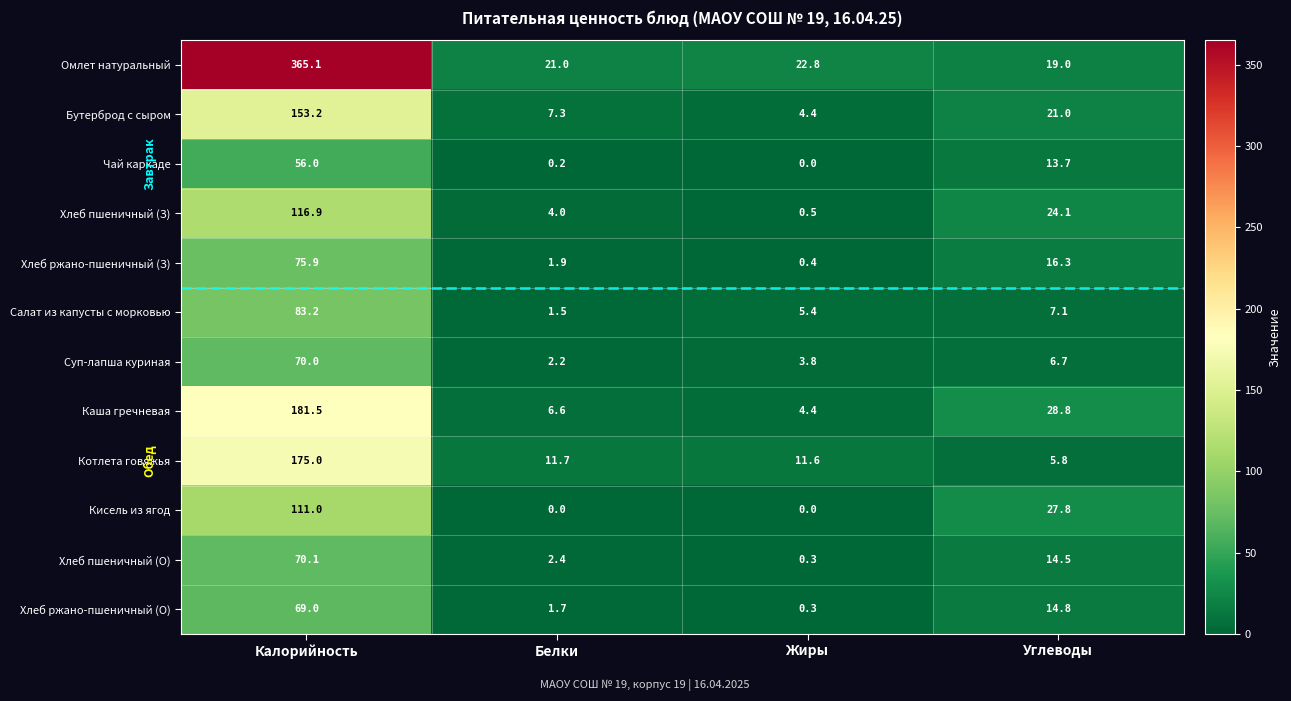

What is the approximate value of Суп-лапша куриная at Белки?

2.2